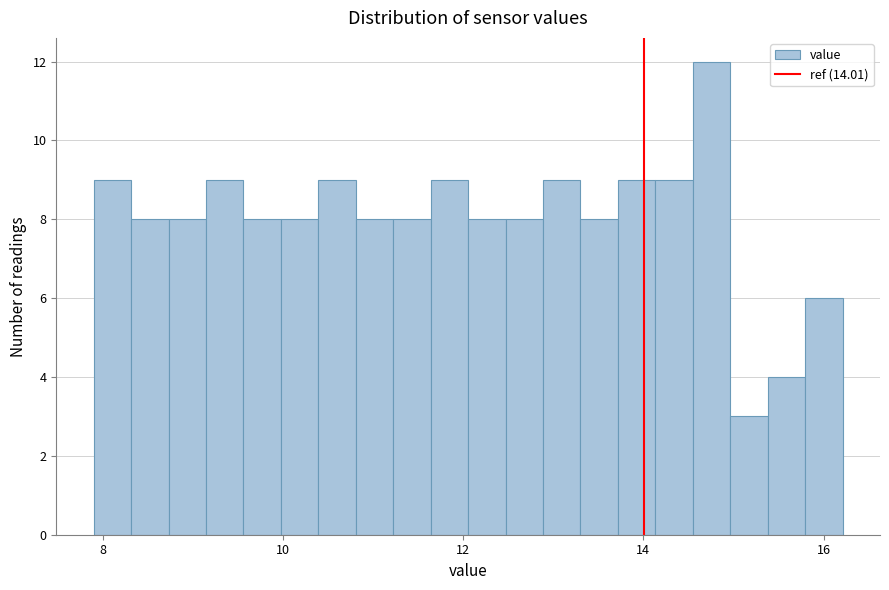

Around what value on the x-axis is the tallest bar? Give the approximate position of its centre, as read against the axis.

14.8